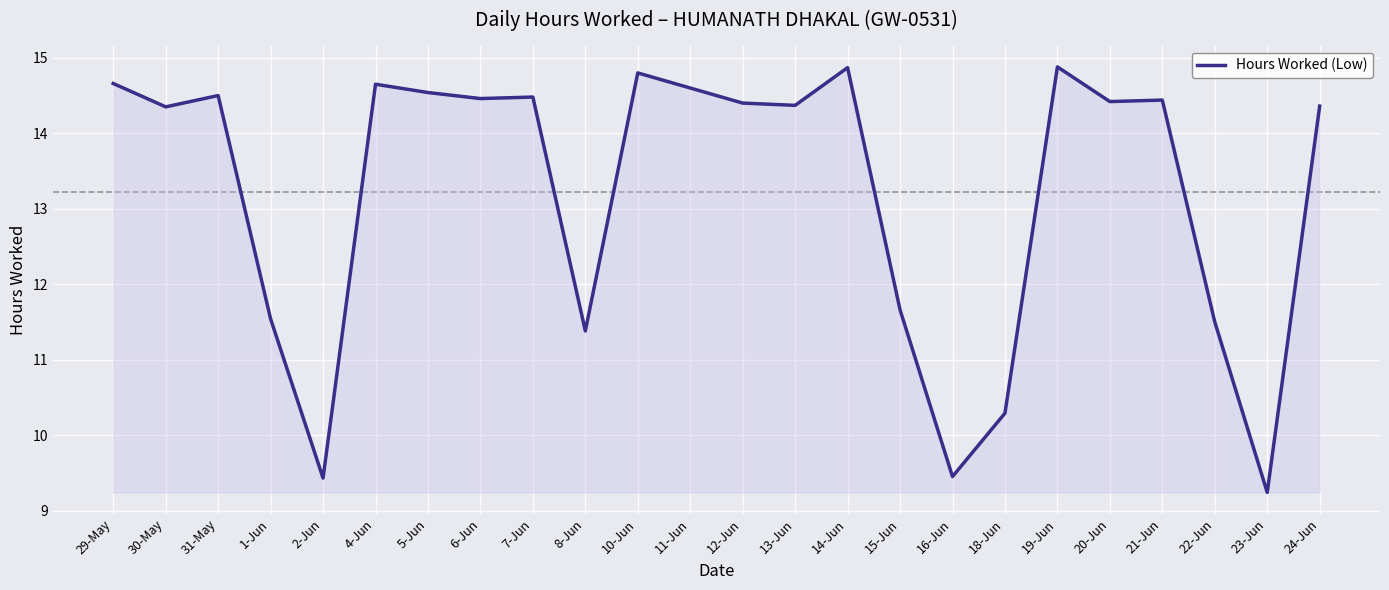

What is the average value?

13.2